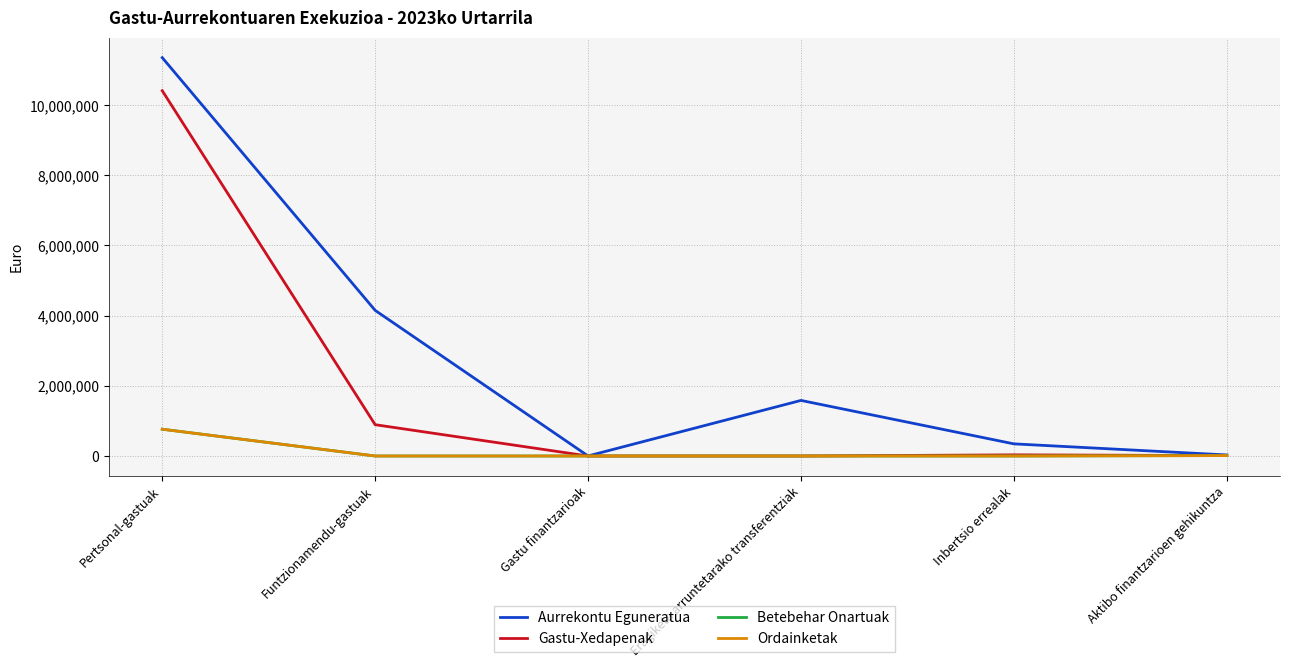

Read the Gastu-Xedapenak value at Aktibo finantzarioen gehikuntza.

12000.0